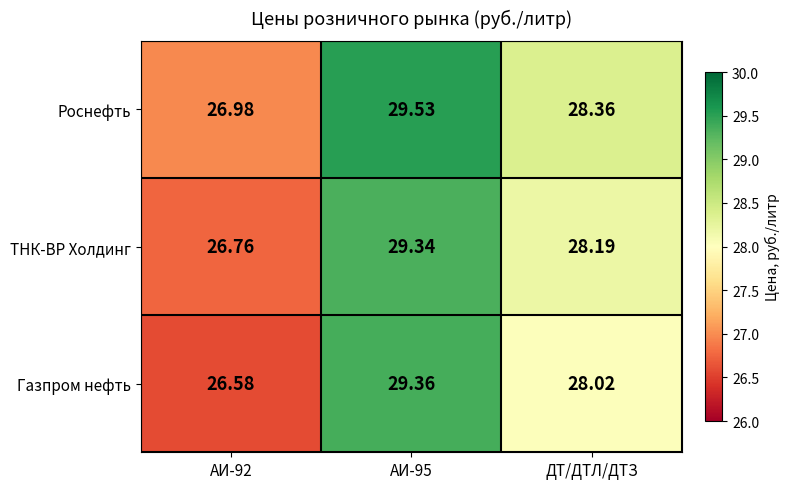

List the series in order of their peak value, highest first.

Роснефть, Газпром нефть, ТНК-ВР Холдинг